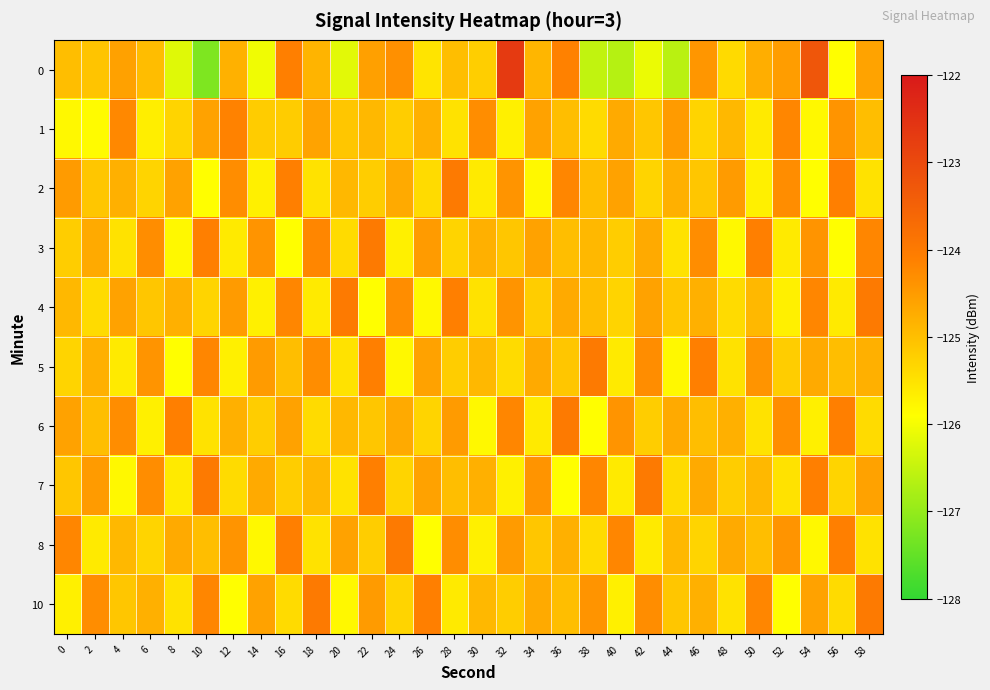

Reading right to left, transcribe all the data shown in this chart.

0: 58=-124.6	56=-125.9	54=-123.3	52=-124.5	50=-124.8	48=-125.4	46=-124.4	44=-126.6	42=-126.1	40=-126.7	38=-126.5	36=-124.1	34=-124.9	32=-122.7	30=-125.2	28=-125.0	26=-125.5	24=-124.3	22=-124.6	20=-126.2	18=-124.8	16=-124.1	14=-126.1	12=-124.8	10=-127.2	8=-126.2	6=-125.0	4=-124.6	2=-125.1	0=-125.0
1: 58=-125.0	56=-124.4	54=-125.8	52=-124.2	50=-125.6	48=-124.9	46=-125.3	44=-124.5	42=-125.1	40=-124.7	38=-125.4	36=-125.0	34=-124.6	32=-125.7	30=-124.3	28=-125.5	26=-124.8	24=-125.2	22=-124.9	20=-125.1	18=-124.6	16=-125.2	14=-125.2	12=-124.1	10=-124.6	8=-125.3	6=-125.7	4=-124.2	2=-125.8	0=-125.8
2: 58=-125.5	56=-124.1	54=-125.9	52=-124.3	50=-125.7	48=-124.5	46=-125.1	44=-124.8	42=-125.3	40=-124.6	38=-125.0	36=-124.2	34=-125.8	32=-124.4	30=-125.6	28=-124.0	26=-125.4	24=-124.7	22=-125.2	20=-124.9	18=-125.5	16=-124.1	14=-125.7	12=-124.3	10=-125.9	8=-124.6	6=-125.3	4=-124.8	2=-125.1	0=-124.5
3: 58=-124.2	56=-125.9	54=-124.4	52=-125.6	50=-124.1	48=-125.8	46=-124.3	44=-125.5	42=-124.7	40=-125.2	38=-124.9	36=-125.0	34=-124.6	32=-125.1	30=-124.8	28=-125.3	26=-124.5	24=-125.7	22=-124.0	20=-125.4	18=-124.2	16=-125.9	14=-124.4	12=-125.6	10=-124.1	8=-125.8	6=-124.3	4=-125.5	2=-124.7	0=-125.2
4: 58=-124.0	56=-125.6	54=-124.2	52=-125.7	50=-124.9	48=-125.4	46=-124.8	44=-125.1	42=-124.6	40=-125.3	38=-125.0	36=-124.7	34=-125.2	32=-124.4	30=-125.5	28=-124.1	26=-125.8	24=-124.3	22=-125.9	20=-124.0	18=-125.6	16=-124.2	14=-125.7	12=-124.5	10=-125.3	8=-124.8	6=-125.1	4=-124.6	2=-125.4	0=-124.9
5: 58=-124.8	56=-125.0	54=-124.7	52=-125.2	50=-124.4	48=-125.5	46=-124.1	44=-125.8	42=-124.3	40=-125.6	38=-124.0	36=-125.1	34=-124.7	32=-125.4	30=-124.9	28=-125.2	26=-124.6	24=-125.8	22=-124.1	20=-125.5	18=-124.3	16=-125.0	14=-124.5	12=-125.7	10=-124.2	8=-125.9	6=-124.4	4=-125.6	2=-124.8	0=-125.3
6: 58=-125.4	56=-124.1	54=-125.7	52=-124.3	50=-125.5	48=-124.8	46=-125.0	44=-124.7	42=-125.2	40=-124.4	38=-125.9	36=-124.0	34=-125.6	32=-124.2	30=-125.8	28=-124.5	26=-125.3	24=-124.7	22=-125.1	20=-124.9	18=-125.4	16=-124.6	14=-125.2	12=-124.8	10=-125.5	8=-124.1	6=-125.7	4=-124.3	2=-125.0	0=-124.6
7: 58=-124.6	56=-125.3	54=-124.1	52=-125.5	50=-124.9	48=-125.2	46=-124.7	44=-125.4	42=-124.0	40=-125.6	38=-124.2	36=-125.9	34=-124.4	32=-125.7	30=-124.8	28=-125.0	26=-124.6	24=-125.3	22=-124.1	20=-125.5	18=-124.9	16=-125.2	14=-124.7	12=-125.4	10=-124.0	8=-125.6	6=-124.3	4=-125.8	2=-124.5	0=-125.1
8: 58=-125.5	56=-124.1	54=-125.8	52=-124.4	50=-125.0	48=-124.7	46=-125.3	44=-124.9	42=-125.6	40=-124.2	38=-125.4	36=-124.8	34=-125.1	32=-124.5	30=-125.7	28=-124.3	26=-125.9	24=-124.0	22=-125.2	20=-124.6	18=-125.5	16=-124.1	14=-125.8	12=-124.4	10=-125.0	8=-124.7	6=-125.3	4=-124.9	2=-125.6	0=-124.2
10: 58=-124.0	56=-125.4	54=-124.6	52=-125.9	50=-124.2	48=-125.5	46=-124.8	44=-125.1	42=-124.3	40=-125.7	38=-124.4	36=-125.0	34=-124.7	32=-125.2	30=-124.9	28=-125.6	26=-124.1	24=-125.3	22=-124.5	20=-125.8	18=-124.0	16=-125.4	14=-124.6	12=-125.9	10=-124.2	8=-125.5	6=-124.8	4=-125.1	2=-124.3	0=-125.7